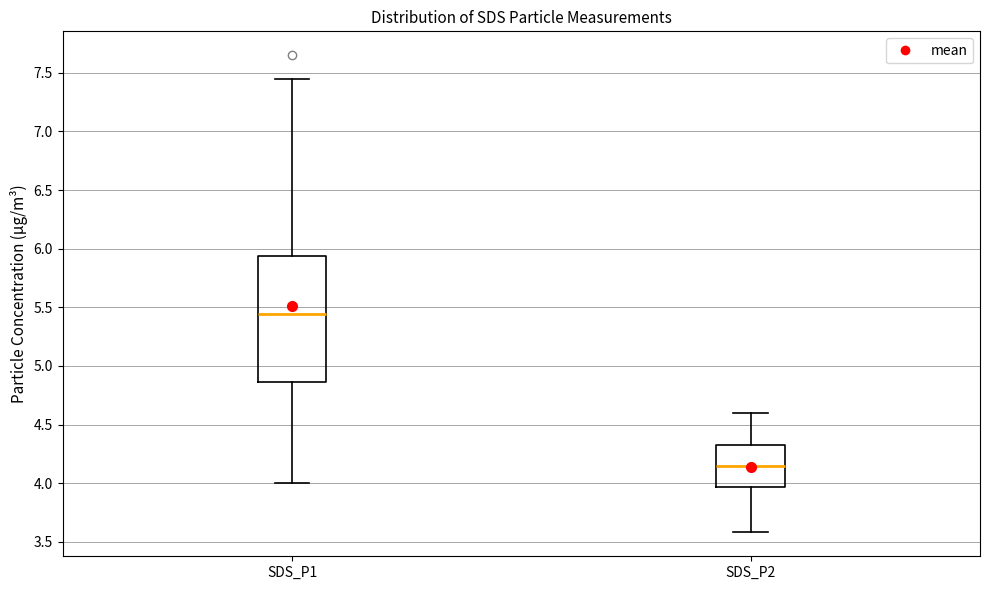

Reading left to right, transcribe this box plot: for each box, give where its median line is, the range the box spans, and where its two whiskers end, as read against the y-axis. The values are not printed on the chart, so give them approximately, as read against the axis.

SDS_P1: median 5.45, box 4.85 to 5.95, whiskers 4.00 to 7.45
SDS_P2: median 4.15, box 3.95 to 4.35, whiskers 3.60 to 4.60